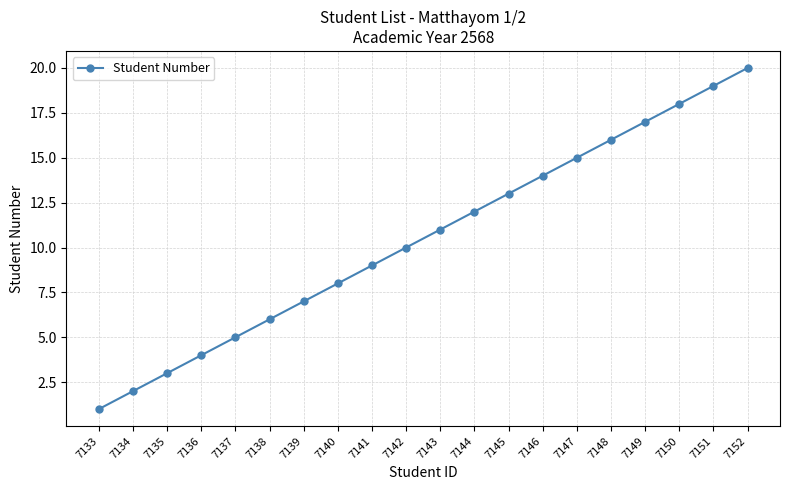

What is the minimum value shown in the chart?

1